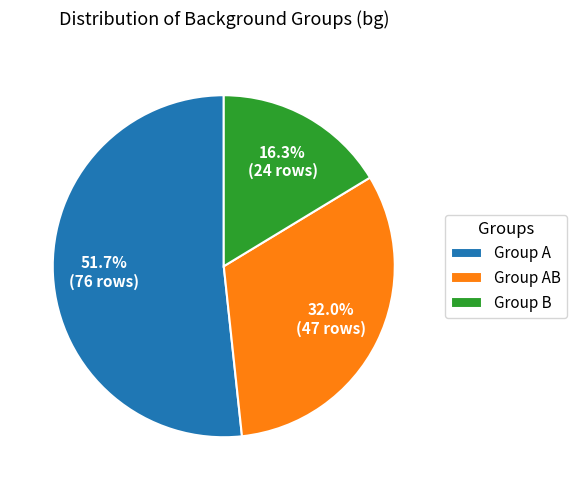

Is there a majority slice in this chart?

Yes